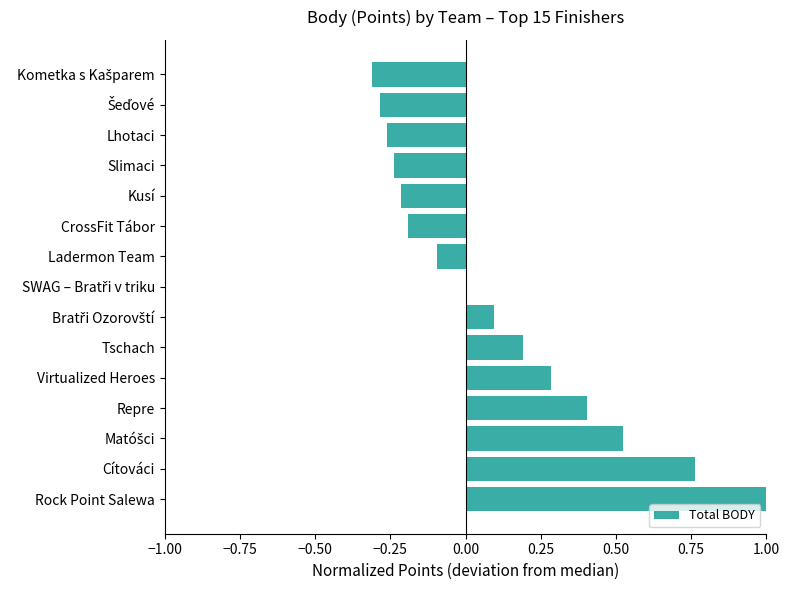

What is the change in value from Virtualized Heroes to Ladermon Team?

-0.4